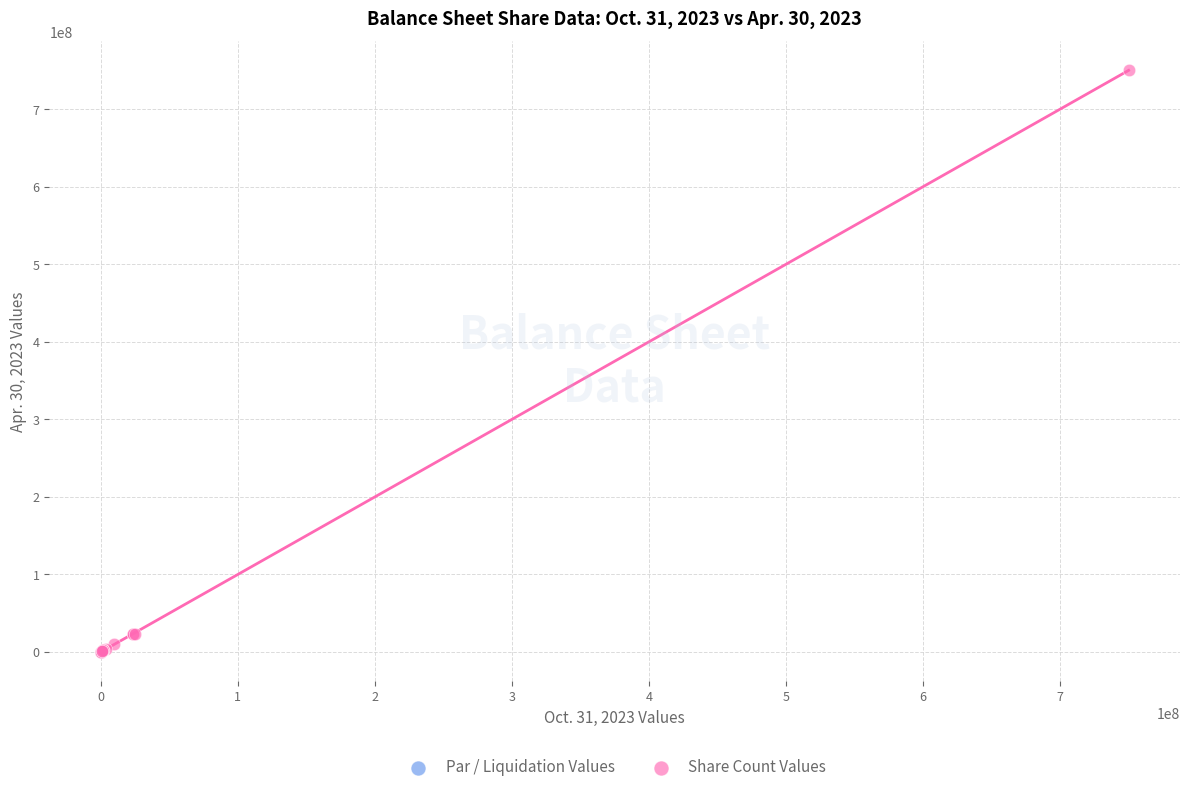

Which series reaches the maximum Y coordinate?

Share Count Values